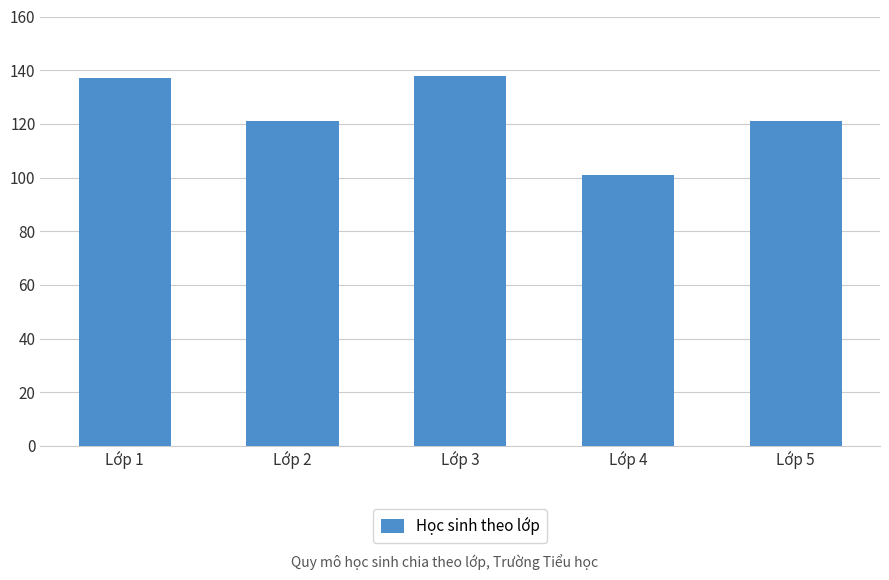

Approximately how many times larger is the value at Lớp 5 compared to Lớp 3?

0.9